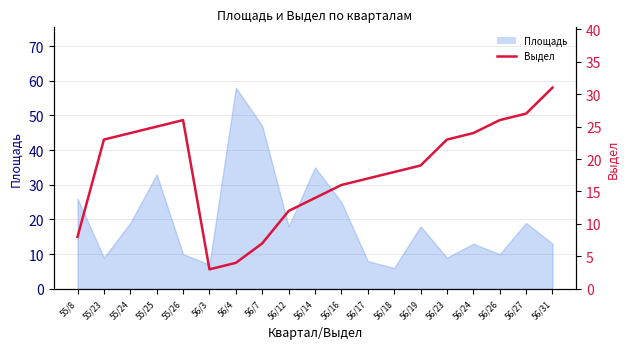

How many lines are shown in the chart?

1